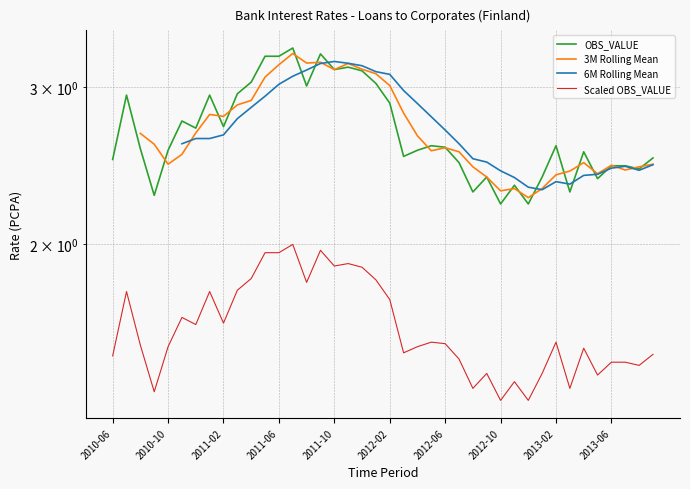

Rank the categories by value from lowest to highest.

2012-10, 2012-12, 2010-09, 2012-08, 2013-03, 2012-11, 2013-05, 2012-09, 2013-01, 2013-08, 2013-06, 2013-07, 2012-07, 2010-06, 2013-09, 2012-03, 2013-04, 2010-10, 2012-04, 2010-08, 2012-06, 2012-05, 2013-02, 2010-12, 2011-02, 2010-11, 2012-02, 2010-07, 2011-01, 2011-03, 2011-08, 2012-01, 2011-04, 2011-12, 2011-10, 2011-11, 2011-05, 2011-06, 2011-09, 2011-07